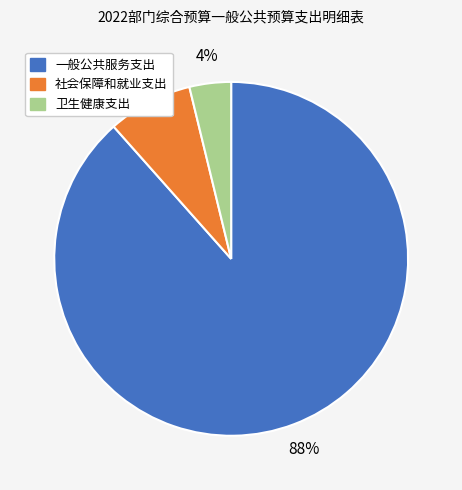

Is the sum of 一般公共服务支出 and 卫生健康支出 greater than half?

Yes